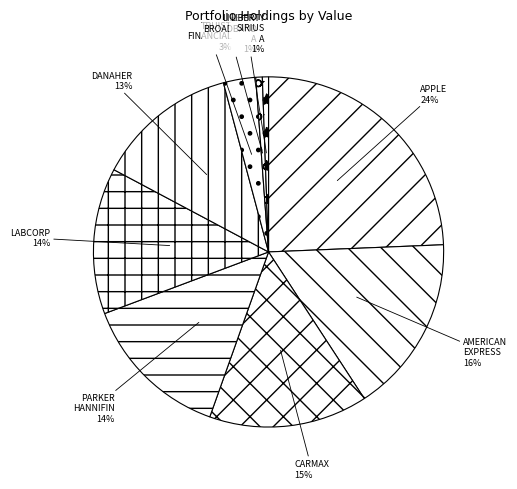

To the nearest percent, what is the difference between the PARKER HANNIFIN and LIBERTY SIRIUS A slice percentages?

13%